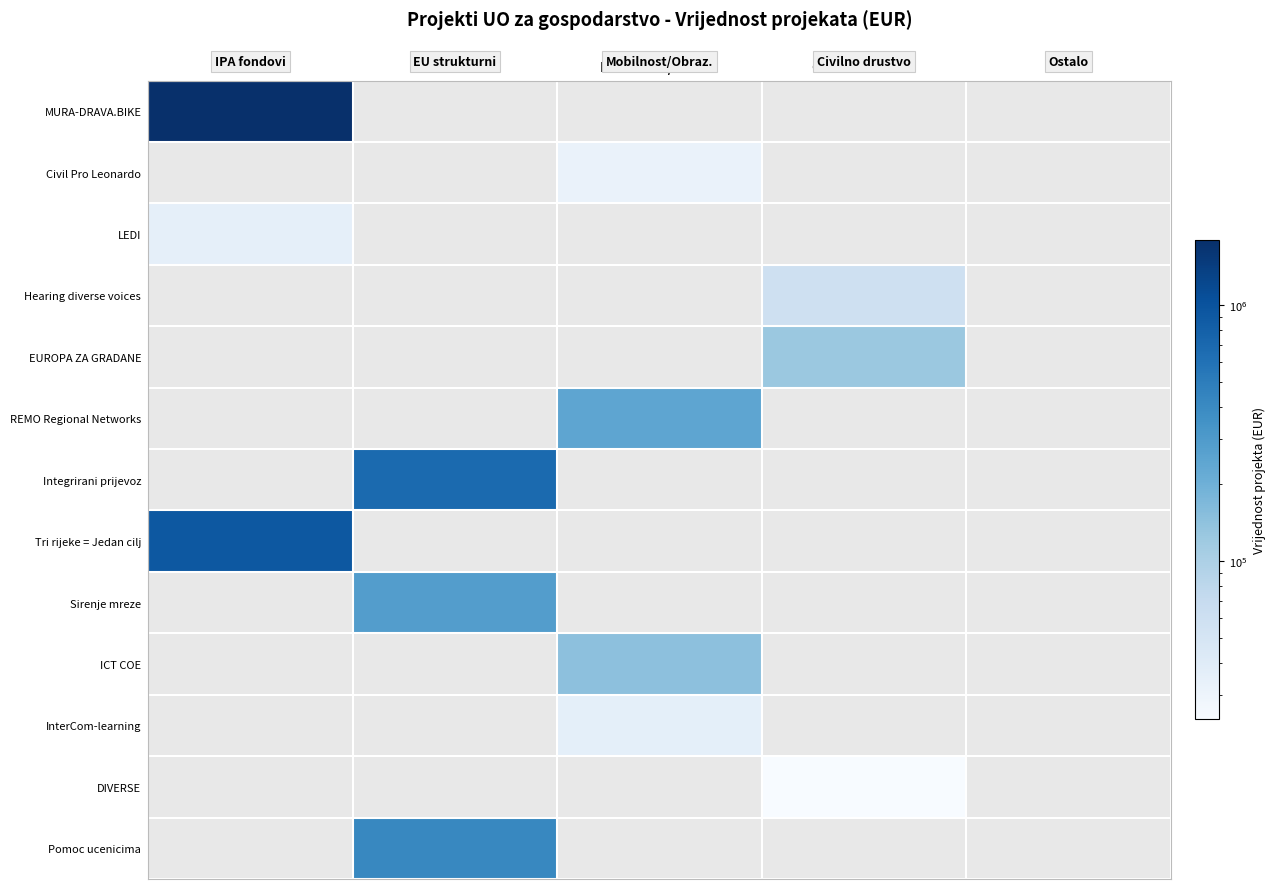

At how many categories does at least one series exceed 1537177?

1